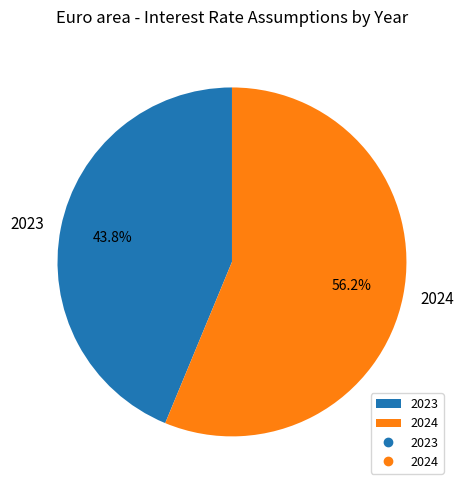

What percentage do 2024 and 2023 together represent?

100.0%